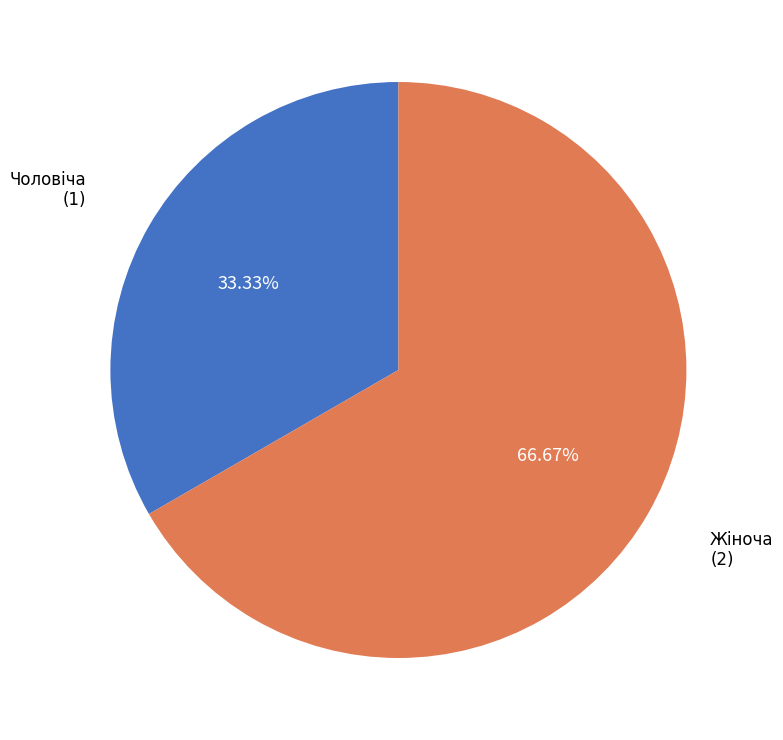

Is Жіноча the majority of the pie?

Yes